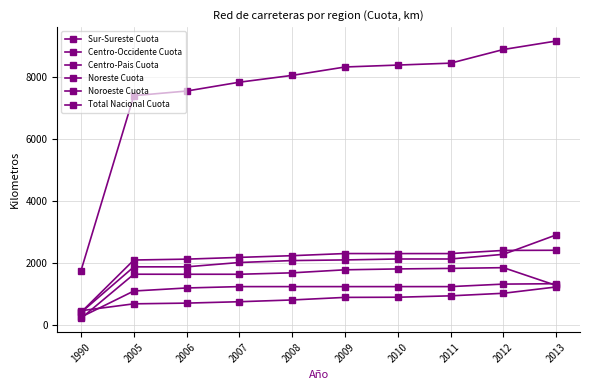

How many data points in Noroeste Cuota are less than 1242?

3